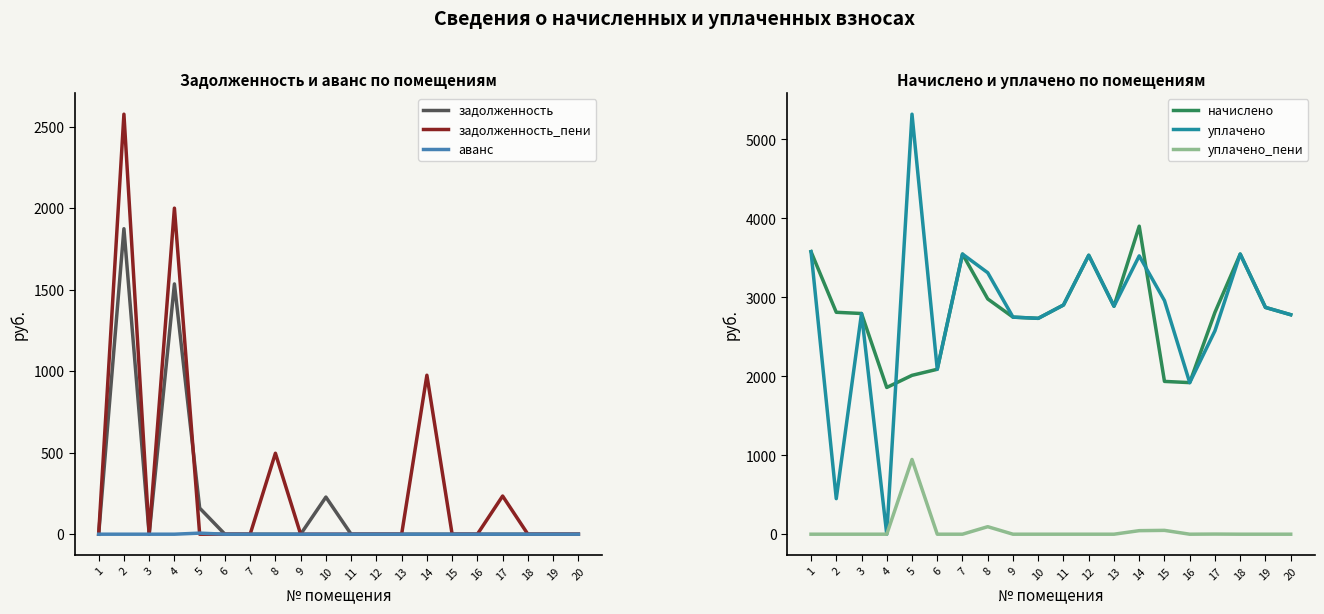

What is the maximum value for аванс?

6.6